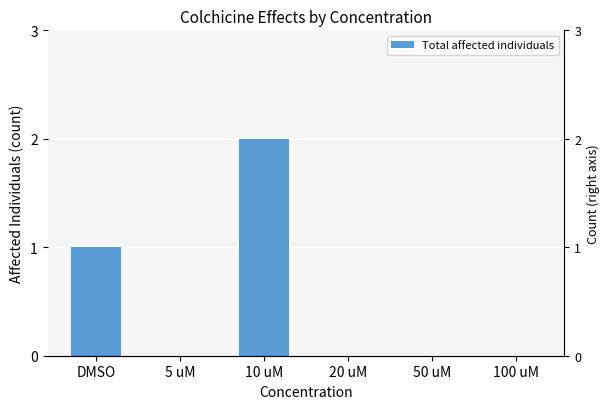

Which label corresponds to the smallest value in the chart?

5 uM